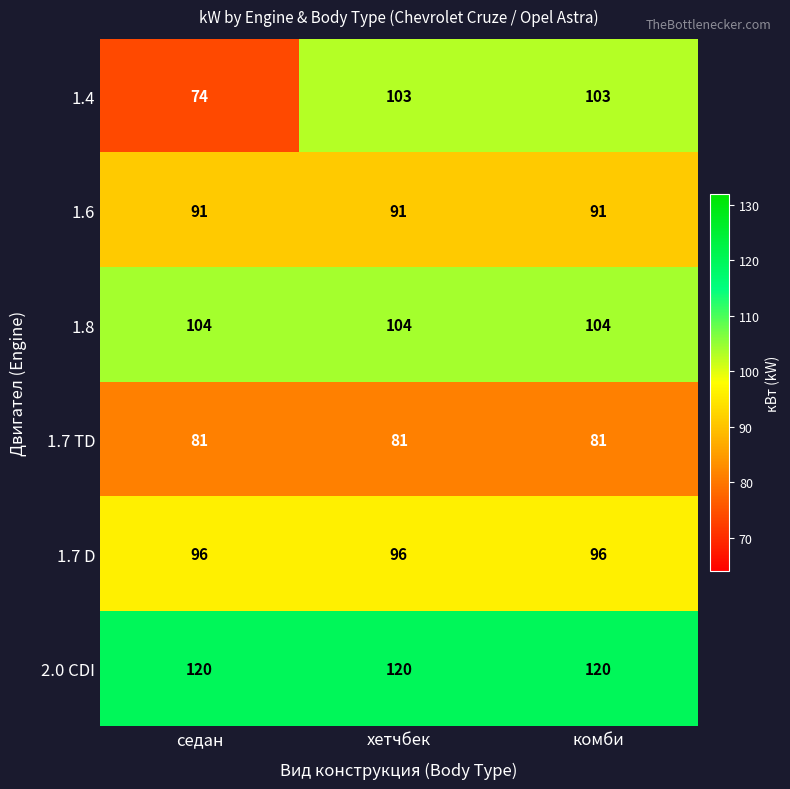

Reading left to right, transcribe all the data shown in this chart.

1.4: 74	103	103
1.6: 91	91	91
1.8: 104	104	104
1.7 TD: 81	81	81
1.7 D: 96	96	96
2.0 CDI: 120	120	120